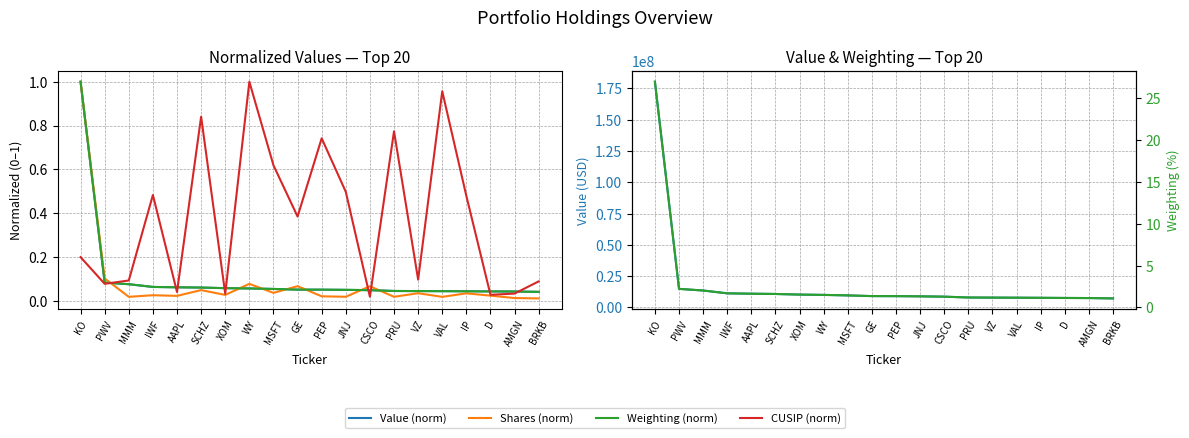

How many lines are shown in the chart?

6